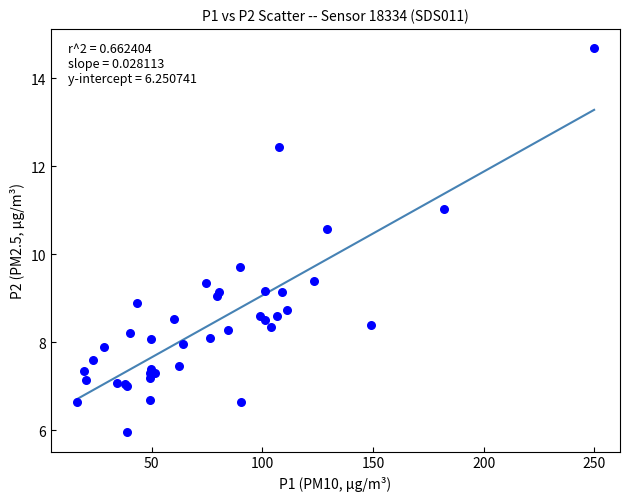

What Y value in the scatter plot is closest to 10?

9.7